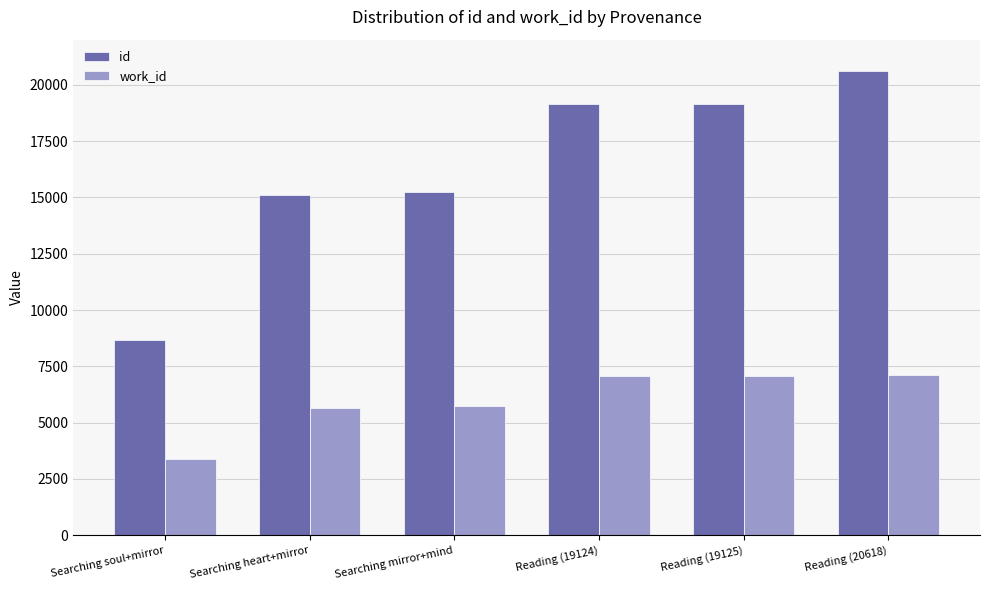

Which category has the lowest value in the id series?

Searching soul+mirror